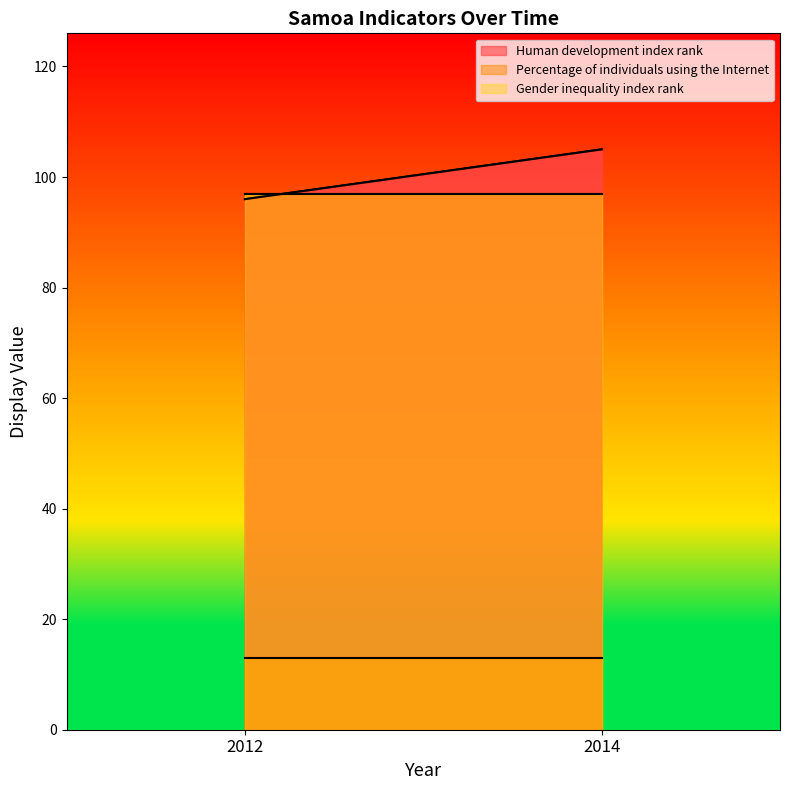

Between 2014 and 2012, which is larger?

2014